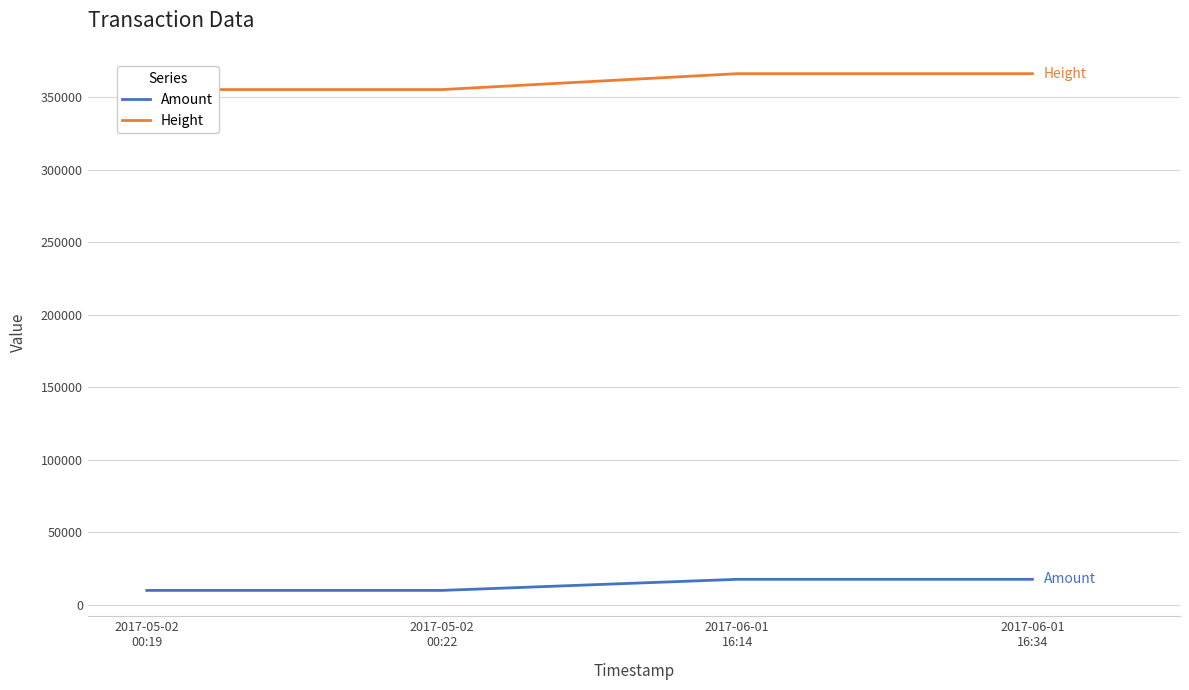

Reading left to right, transcribe all the data shown in this chart.

Amount: 9998.0	9997.0	17642.2	17641.2
Height: 355409.0	355410.0	366367.0	366372.0